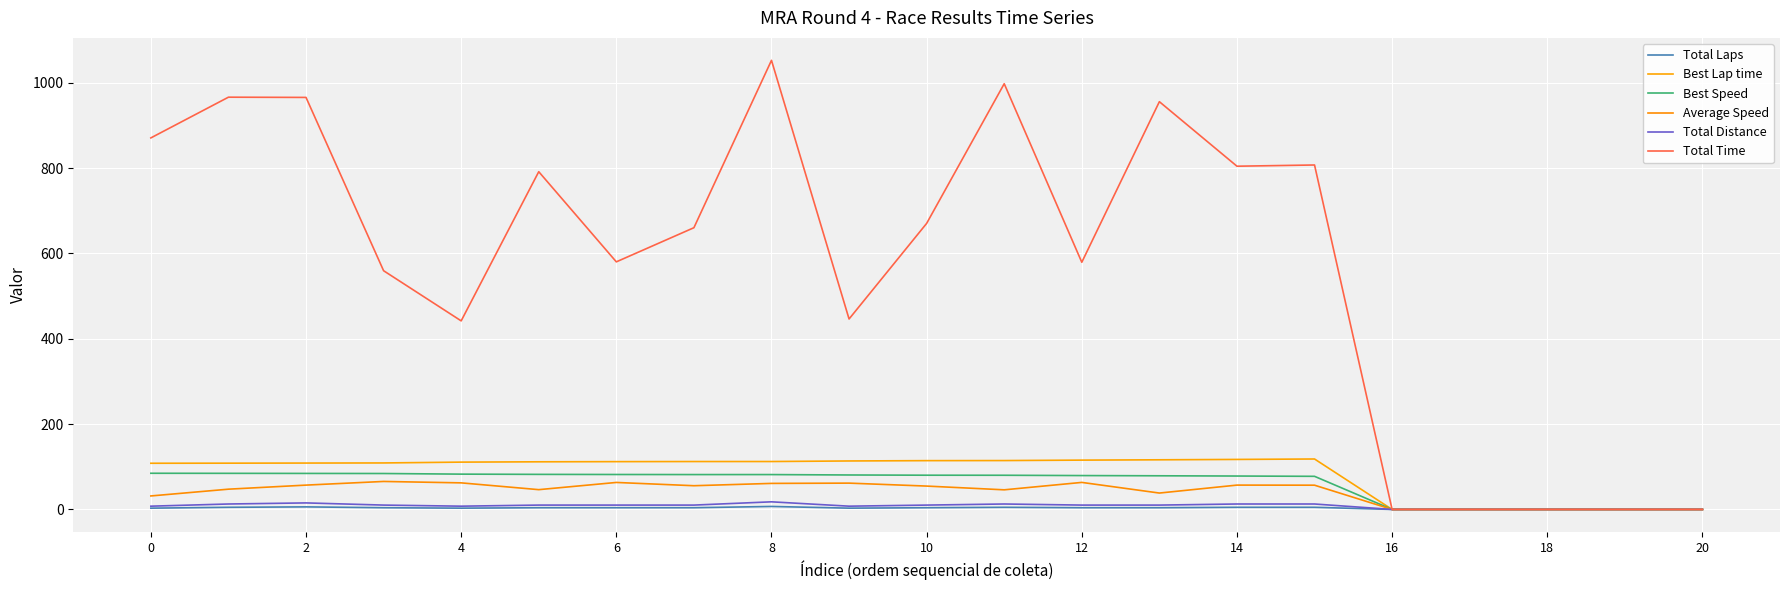

True or false: Total Laps has more than 1 points higher than both neighbors.

True